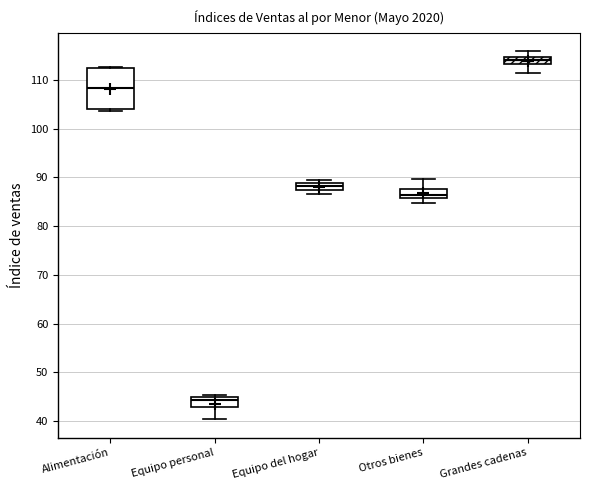

Where does the median line of the box for Equipo del hogar sit on the y-axis? The values are not printed on the chart, so give them approximately, as read against the axis.

88